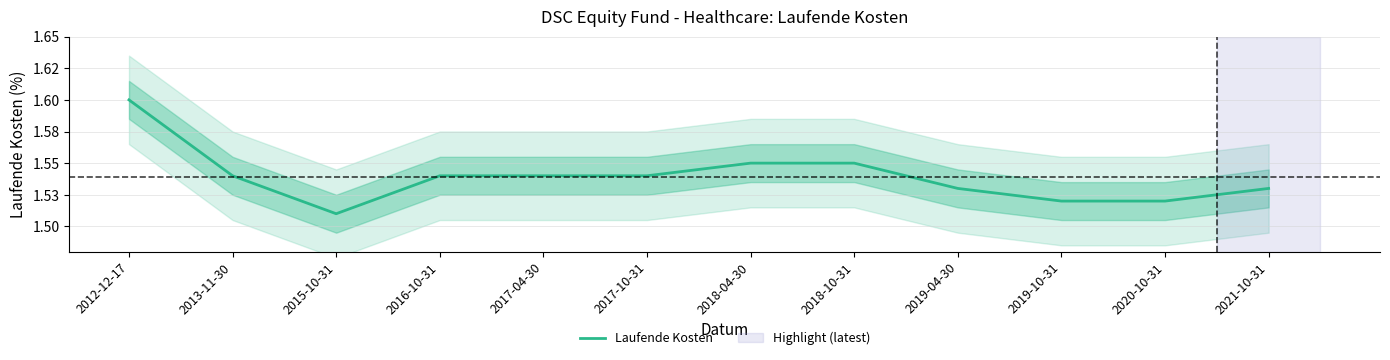

How many points are lower than both their immediate neighbors (excluding endpoints)?

1